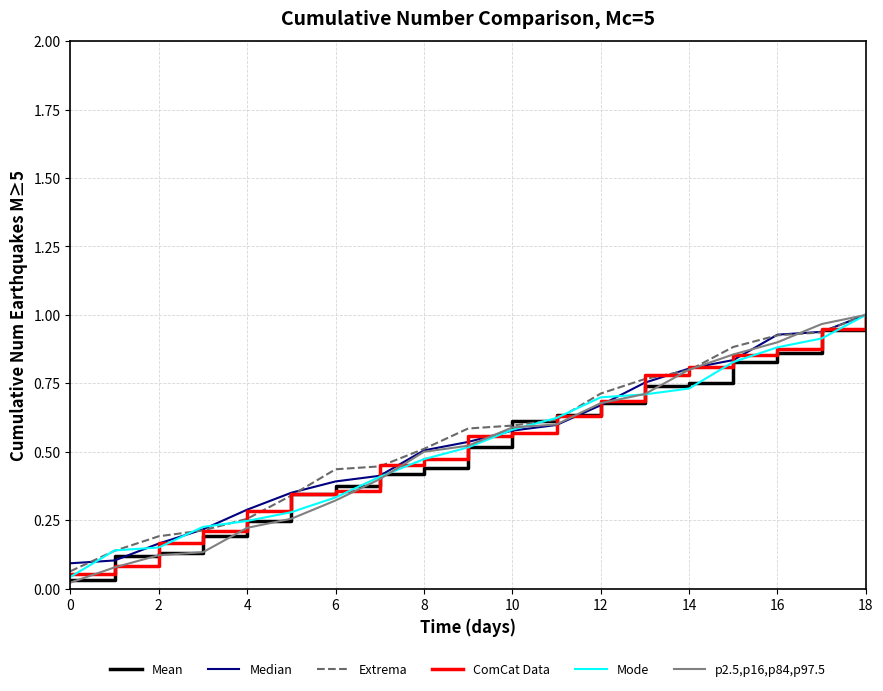

Count the number of data series in this chart.

6